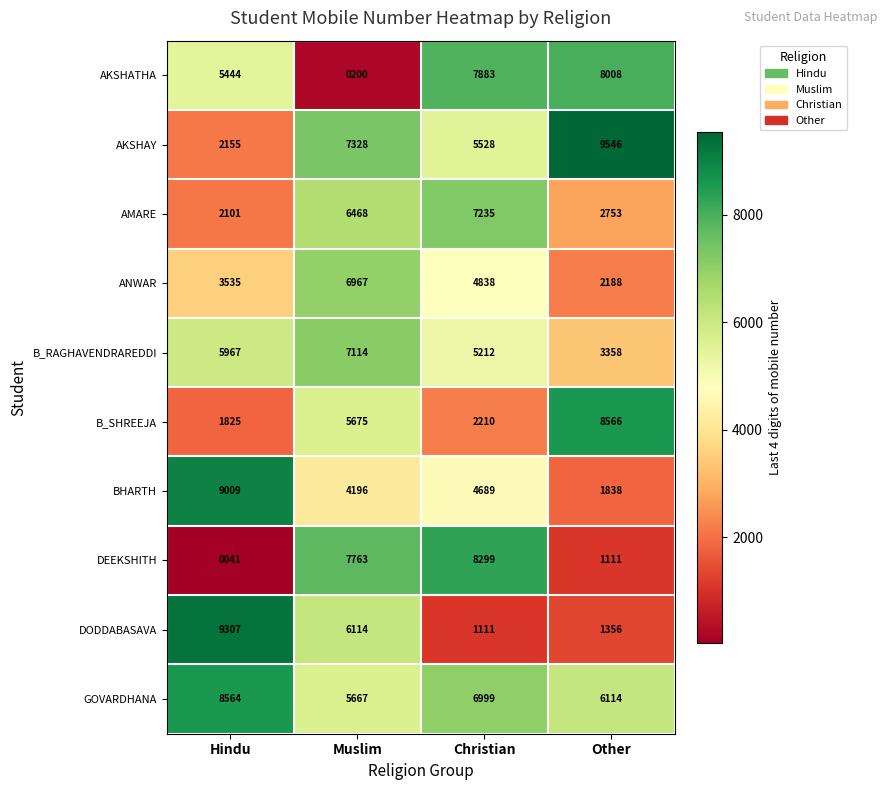

The B_SHREEJA series shows 1124 at Hindu. True or false?

False